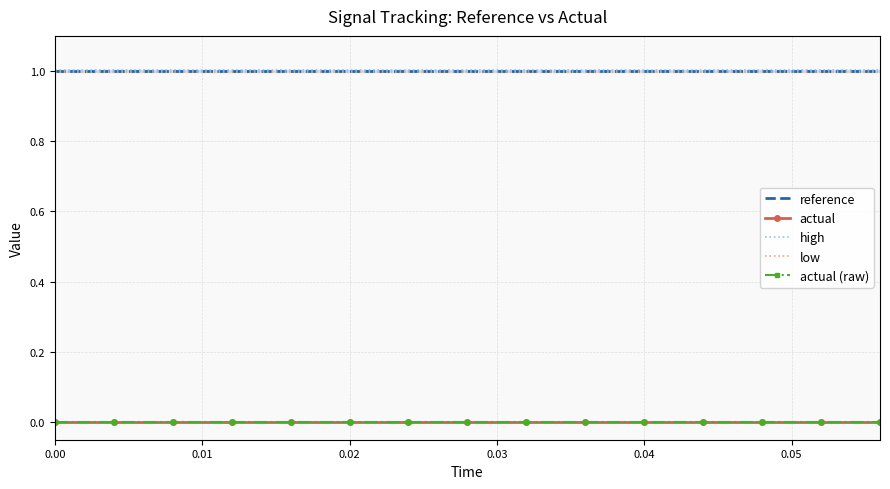

The high series shows 0.3 at 12. True or false?

False